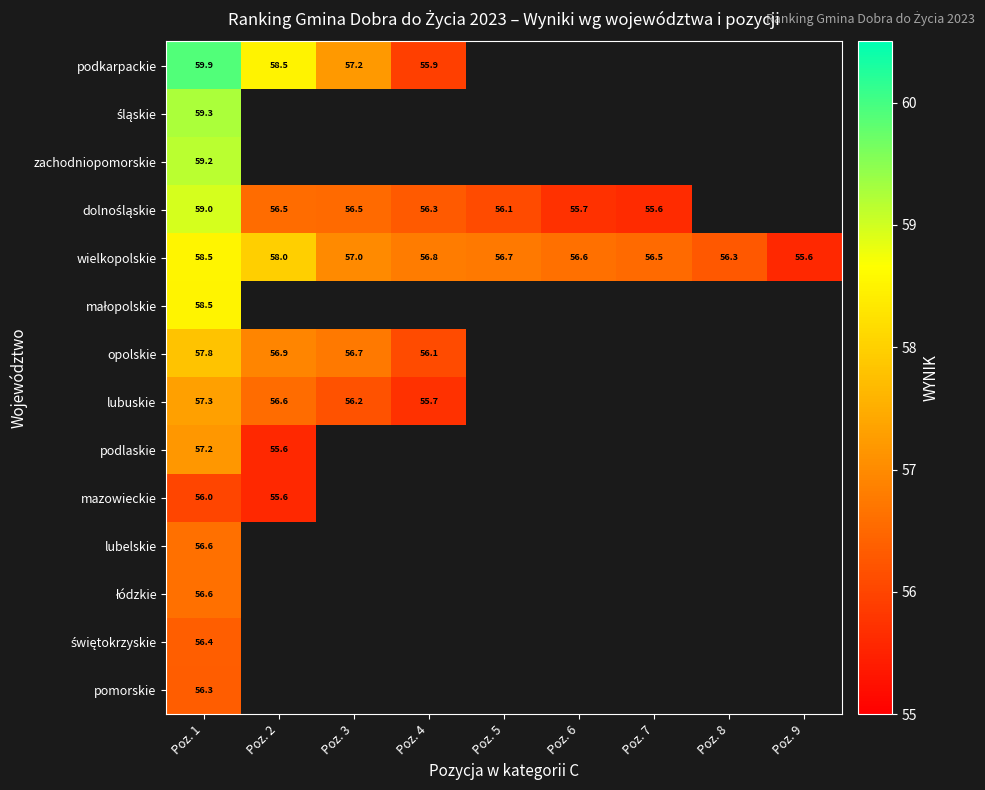

At how many categories does at least one series exceed 59?

1